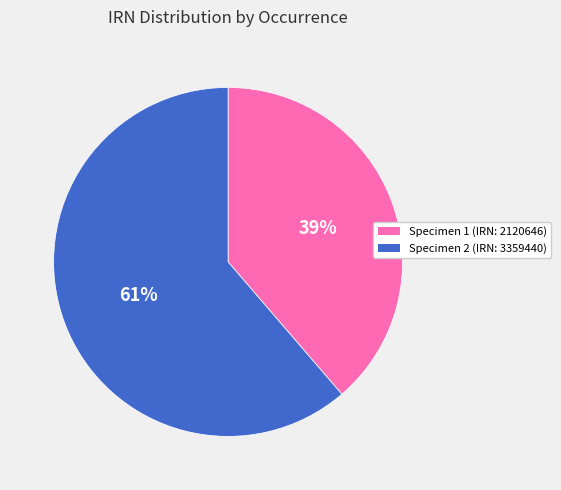

Is there any slice that represents more than half of the pie?

Yes